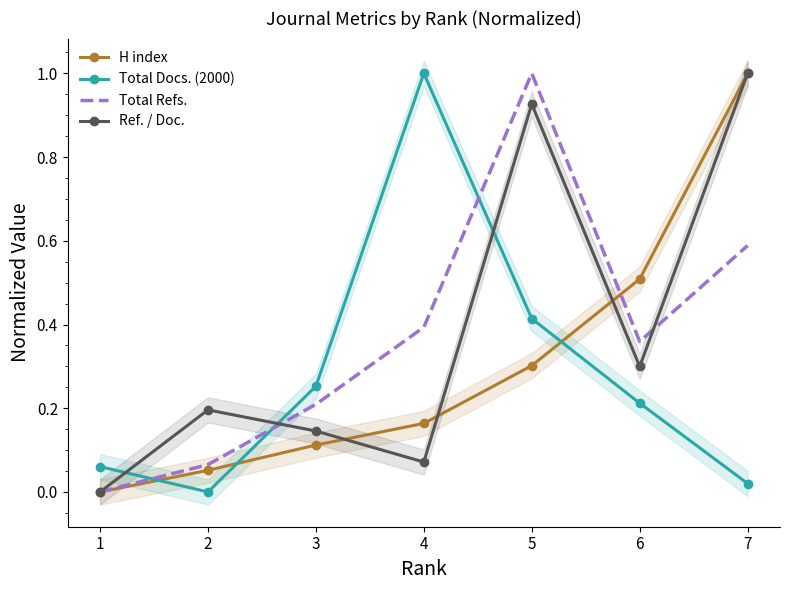

Is it true that Ref. / Doc. equals 0.4 at 1?

False